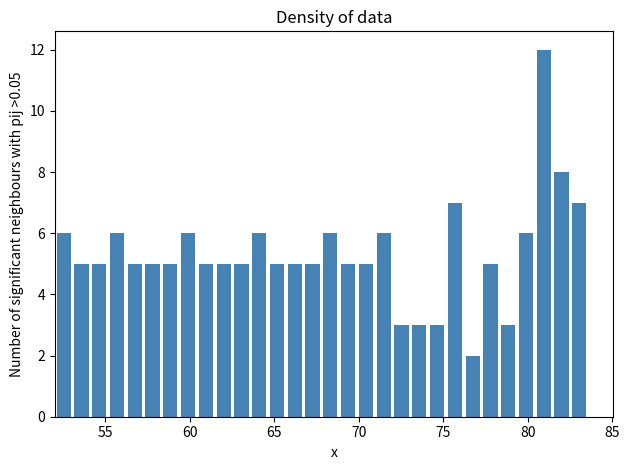

Read against the x-axis, roughly where is the centre of the tallest bar?

81.0